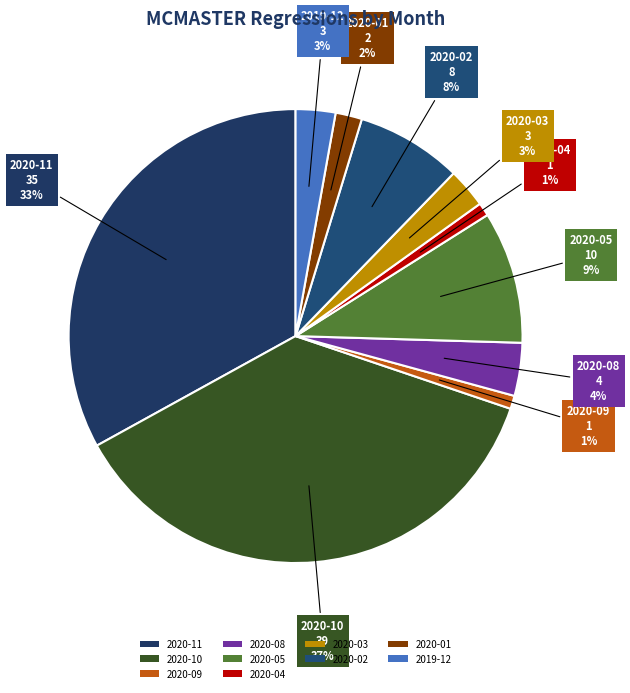

Between 2020-01 and 2020-08, which is larger?

2020-08